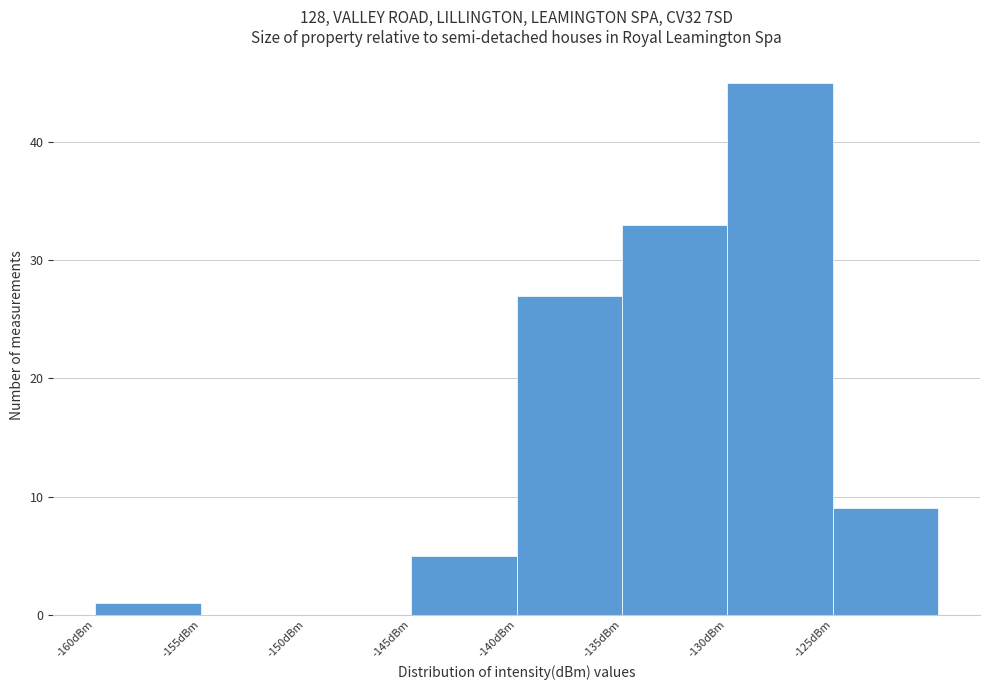

What is the height of the bar covering -145 to -140 on the x-axis? The values are not printed on the chart, so give them approximately, as read against the axis.

5